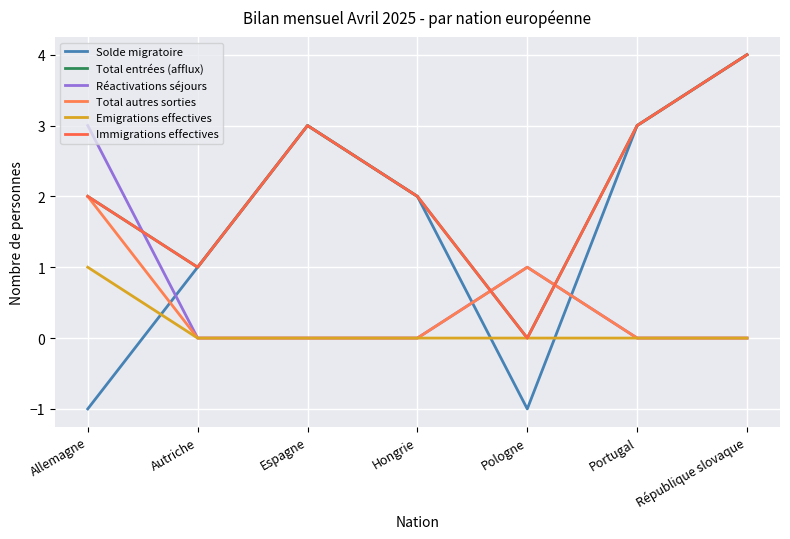

Does the chart have visible grid lines?

Yes